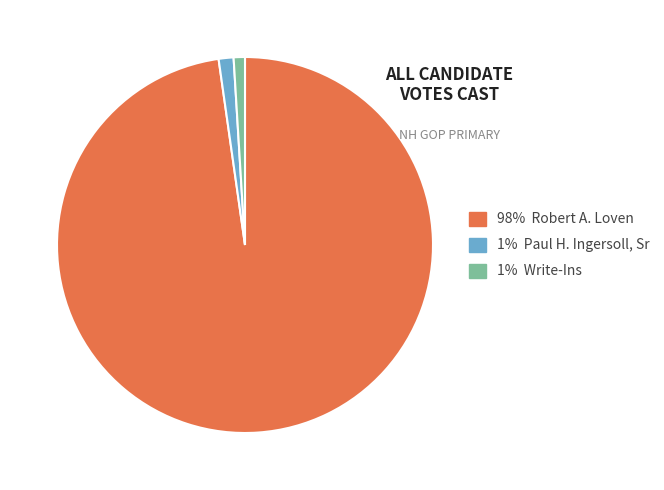

Is there a majority slice in this chart?

Yes